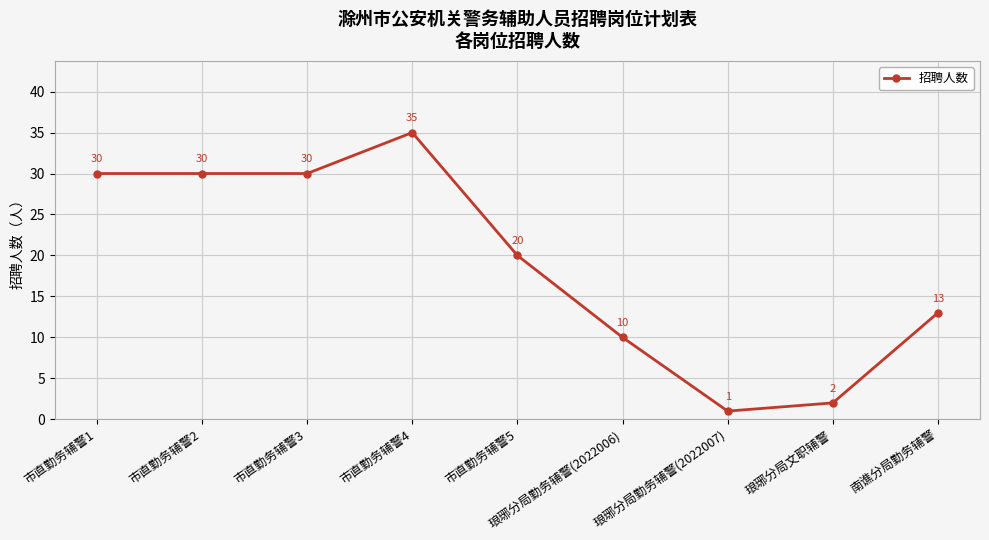

Where does the data first go above 20?

市直勤务辅警1